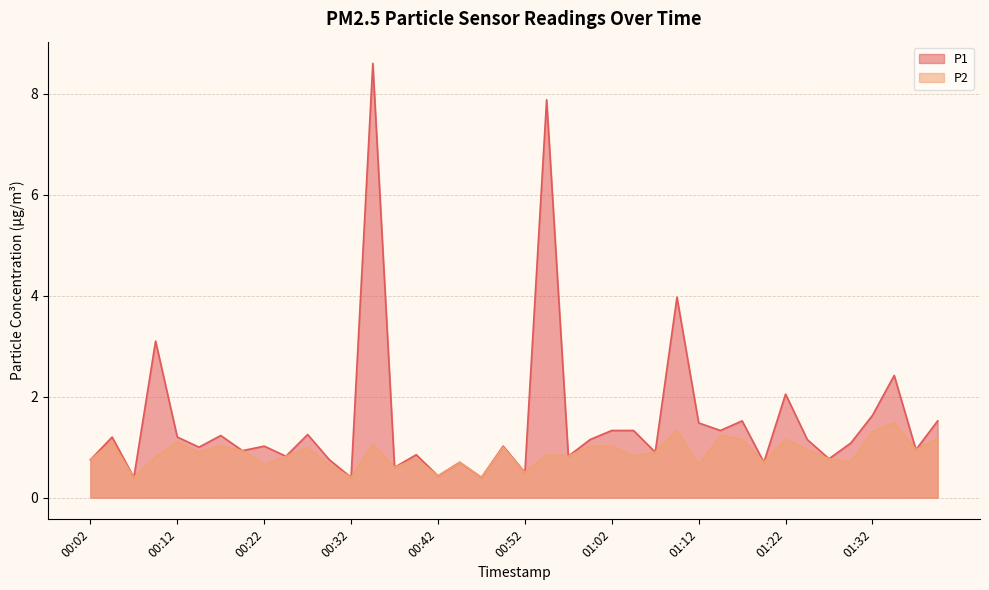

What is the lowest value of the P2 series?

0.4